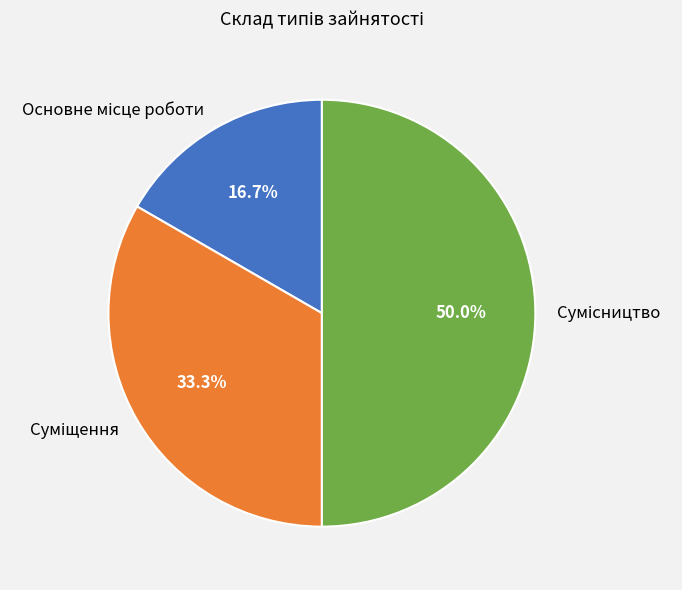

How many slices are in this pie chart?

3